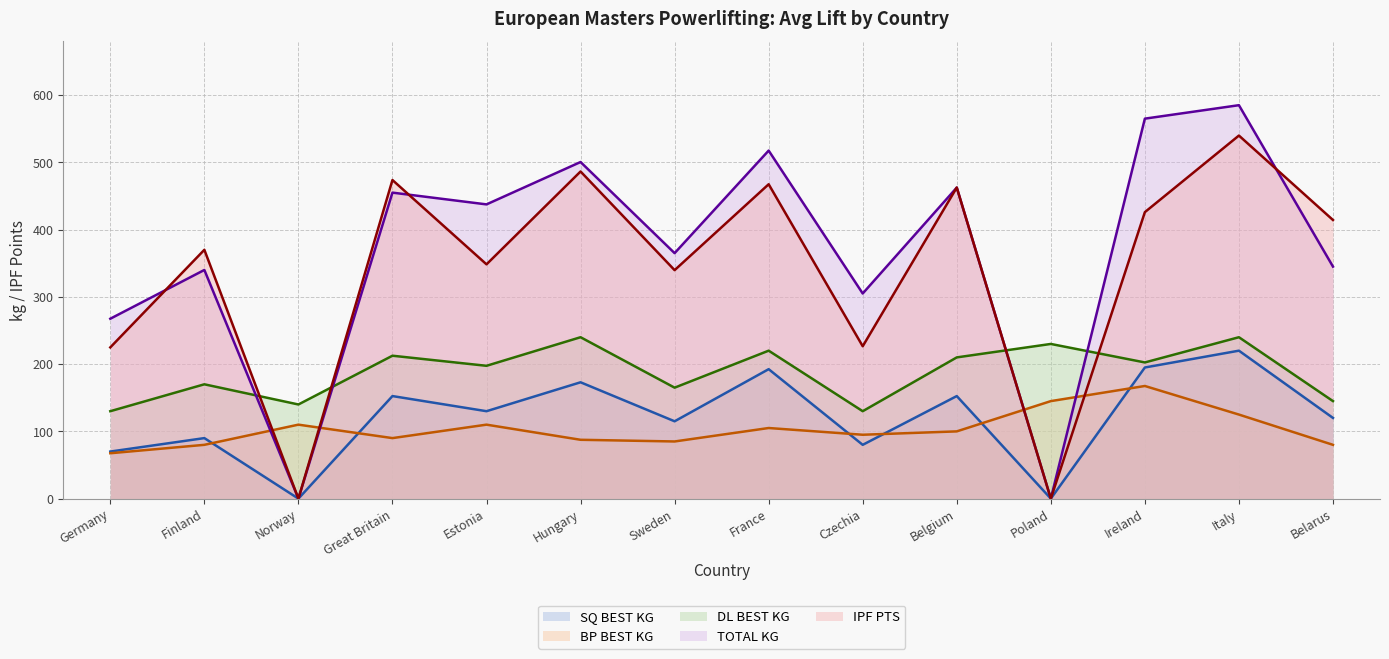

How many data points in TOTAL_KG are less than 437?

7